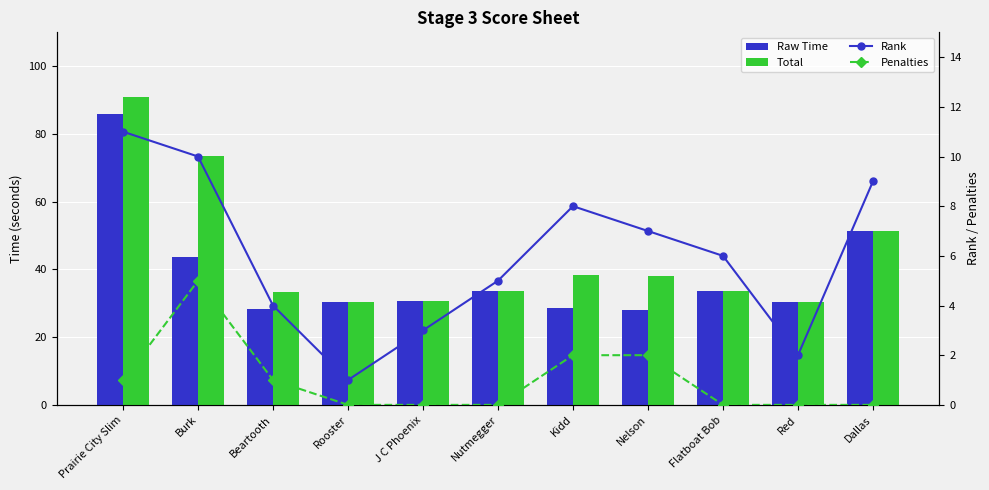

Rank the categories by Rank value from highest to lowest.

Prairie City Slim, Burk, Dallas, Kidd, Nelson, Flatboat Bob, Nutmegger, Beartooth, J C Phoenix, Red, Rooster